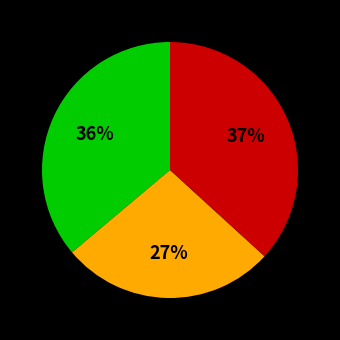

Is there a majority slice in this chart?

No